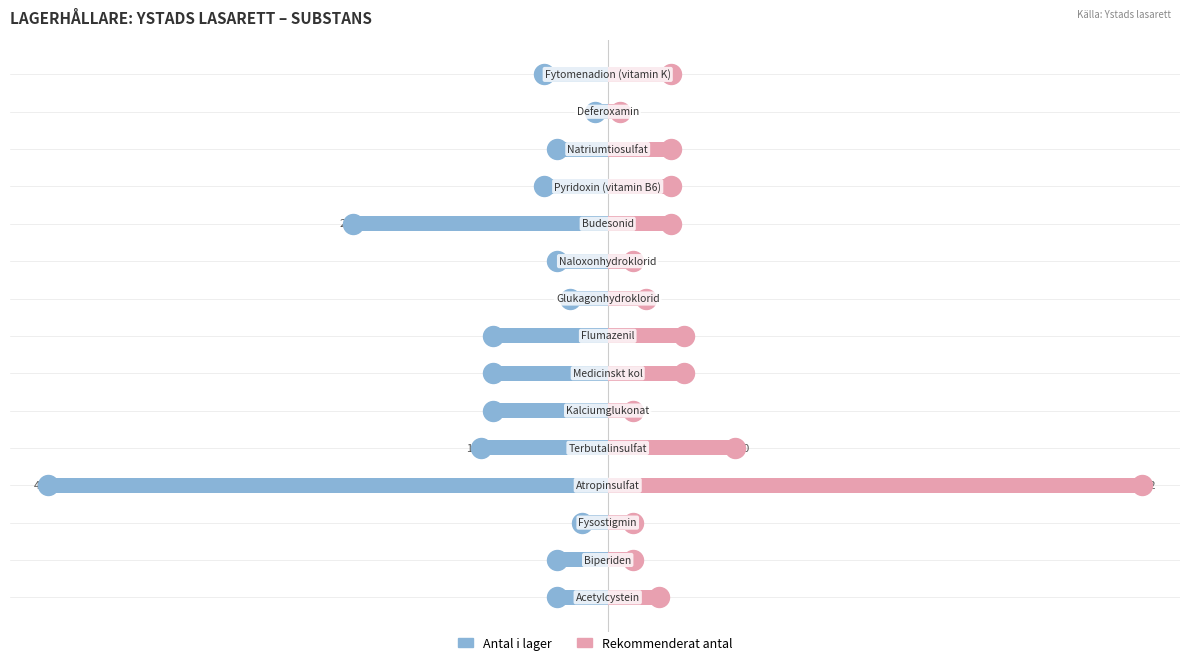

How many values in the Rekommenderat antal series exceed 5?

4